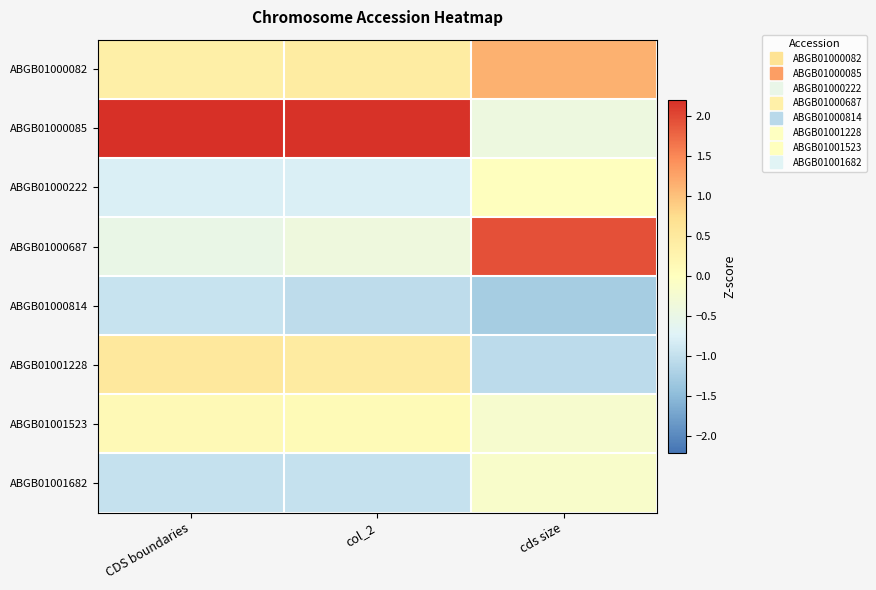

Rank the series at CDS boundaries from lowest to highest value.

ABGB01001682, ABGB01000814, ABGB01000222, ABGB01000687, ABGB01001523, ABGB01000082, ABGB01001228, ABGB01000085